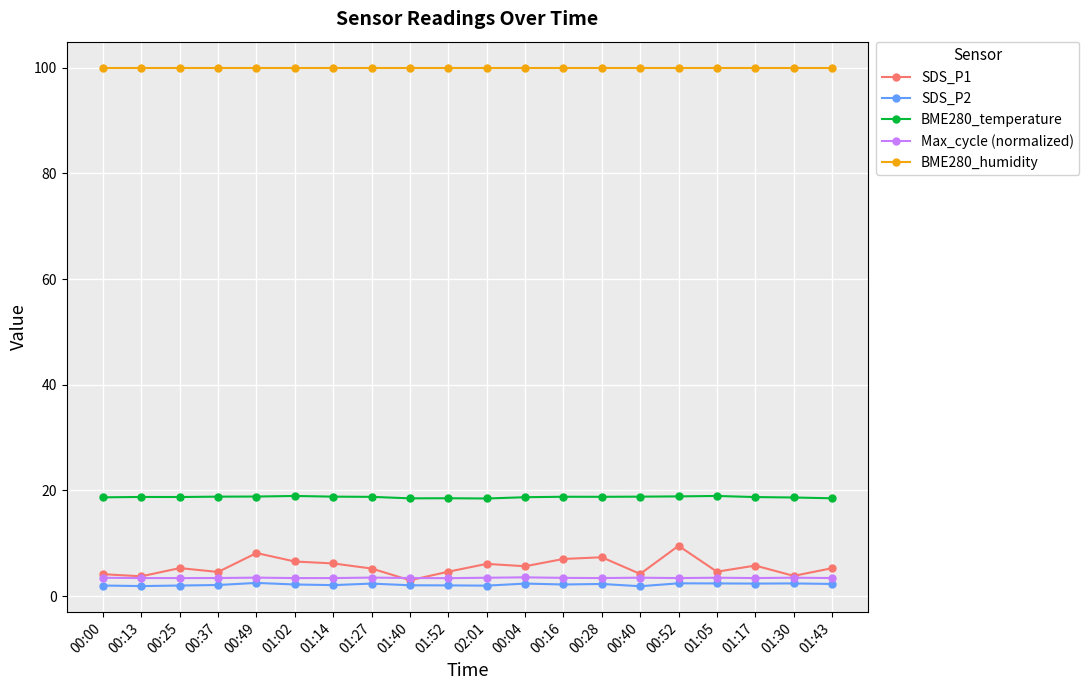

What are all the series names shown in the legend?

SDS_P1, SDS_P2, BME280_temperature, Max_cycle (normalized), BME280_humidity